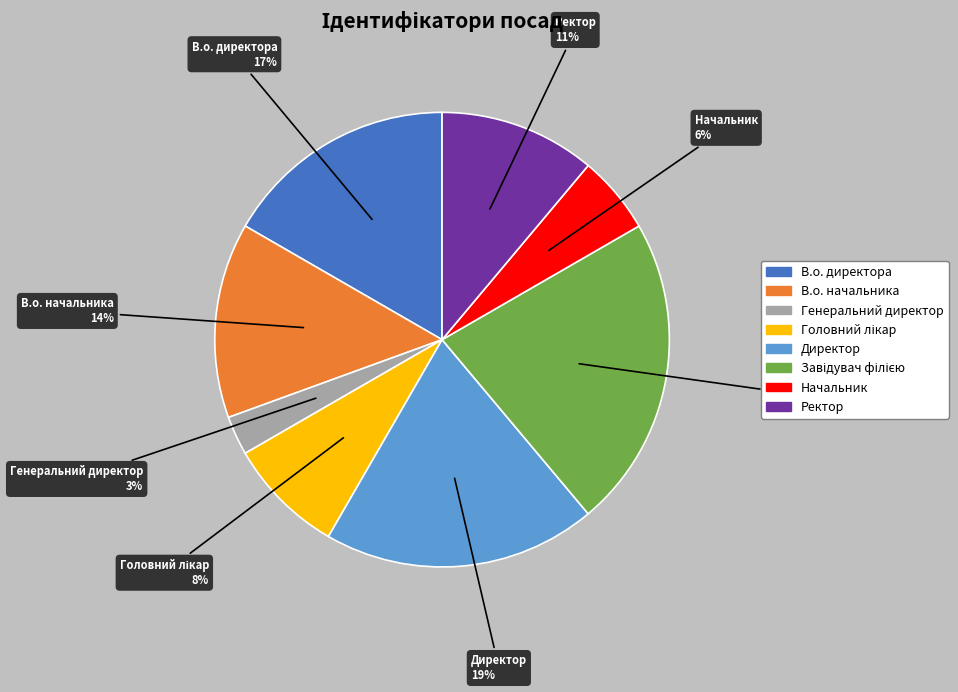

Does any single category account for the majority?

No